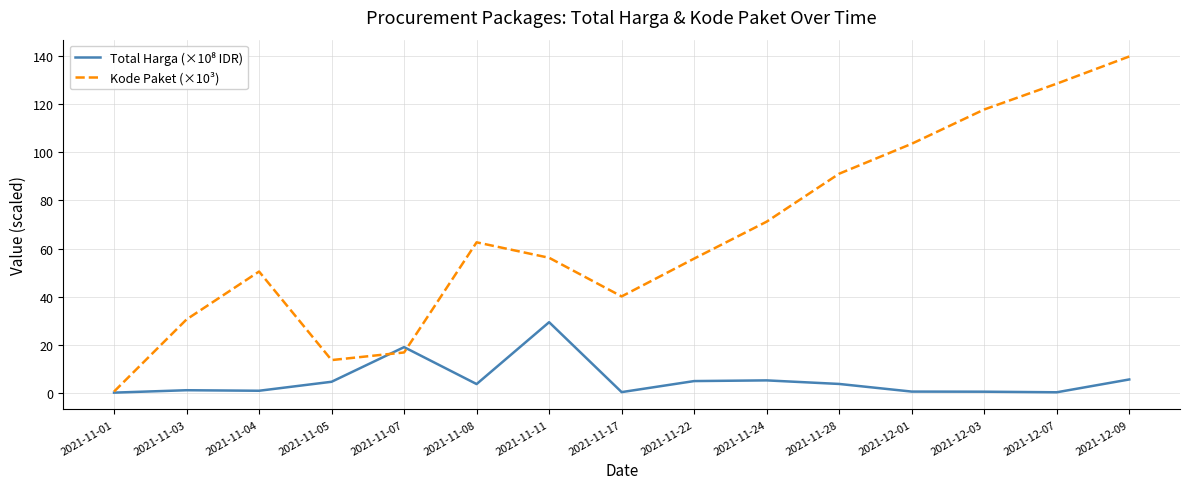

Which series has the largest range (max minus min)?

Kode Paket (×10³)